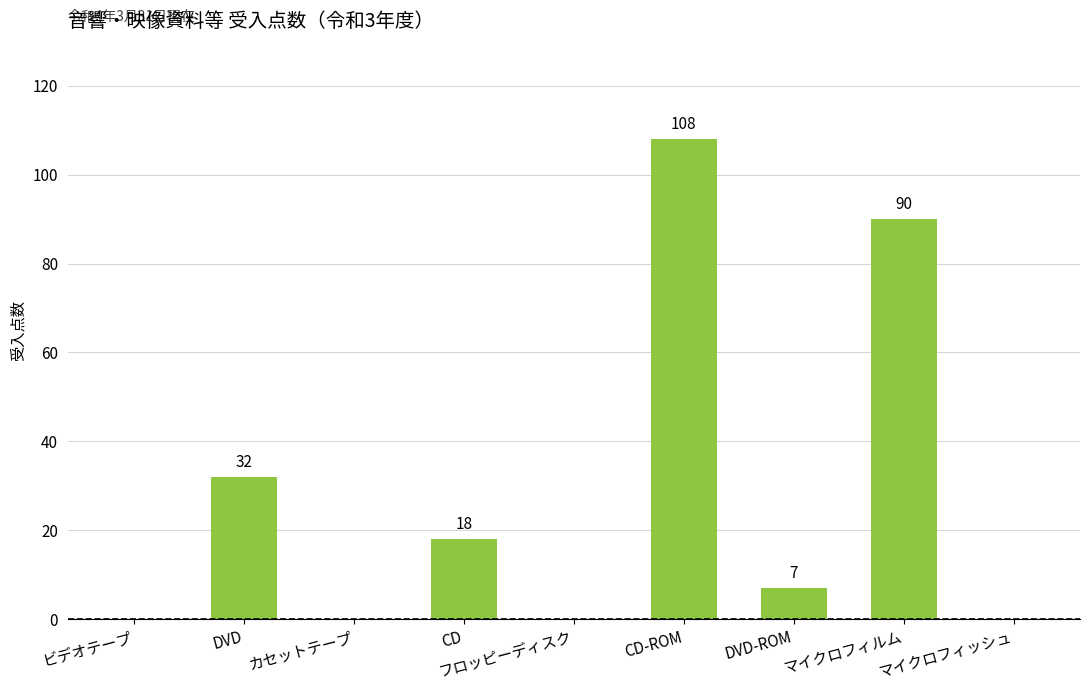

Reading left to right, list all the values displayed in this chart.

0	32	0	18	0	108	7	90	0